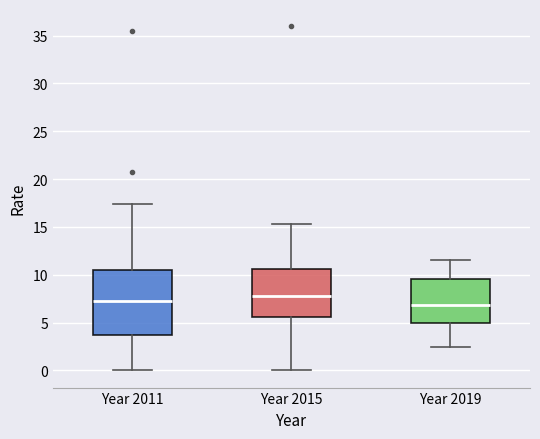

Reading left to right, read every box against the y-axis: the position of its median line, the range the box covers, and the ends of its whiskers. The values are not printed on the chart, so give them approximately, as read against the axis.

Year 2011: median 7.0, box 3.5 to 10.5, whiskers 0.0 to 17.5
Year 2015: median 8.0, box 5.5 to 10.5, whiskers 0.0 to 15.5
Year 2019: median 7.0, box 5.0 to 9.5, whiskers 2.5 to 11.5